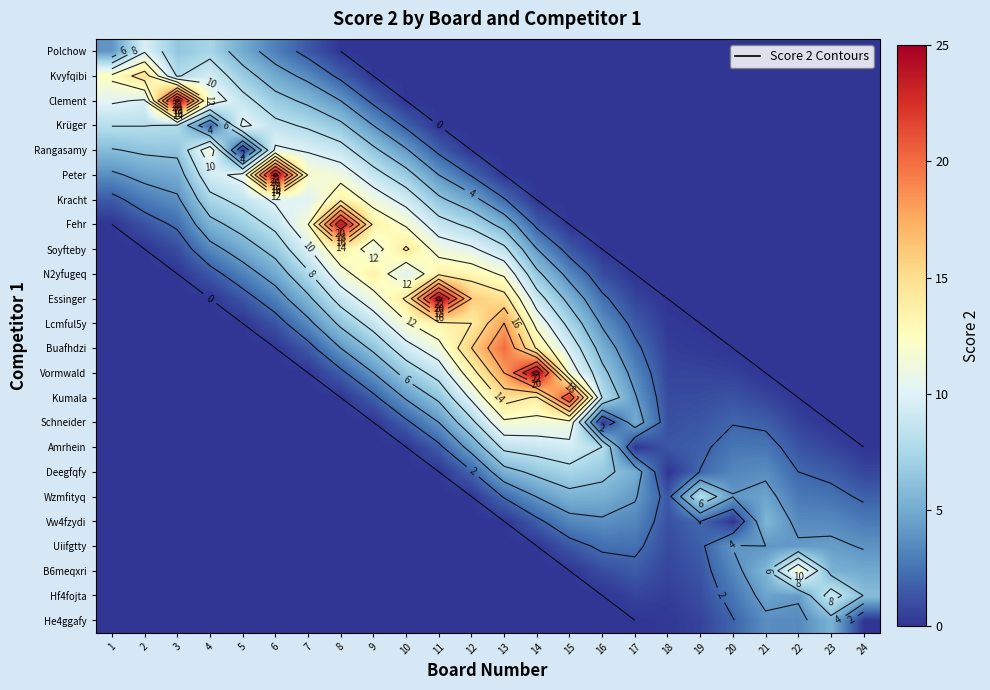

Is it true that Hf4fojta equals 0.0 at 16?

True